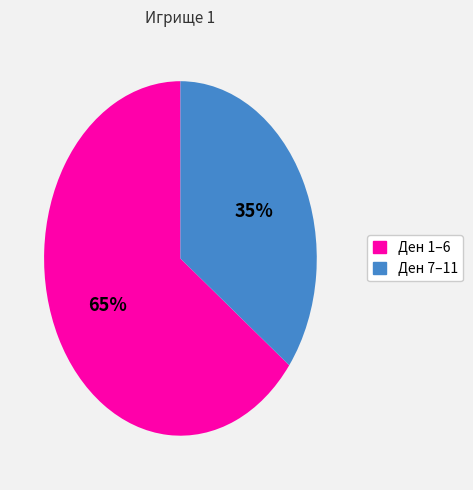

Does any single category account for the majority?

Yes